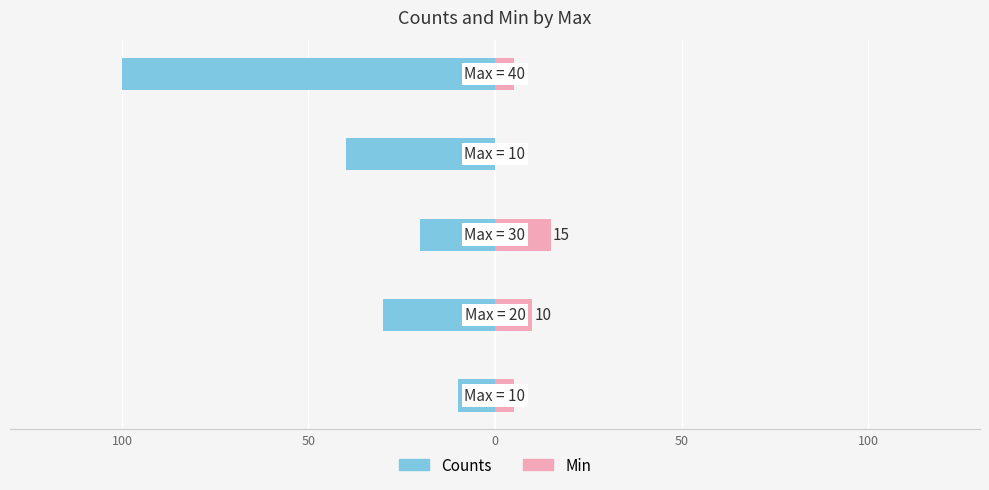

What is the smallest value displayed?

-100